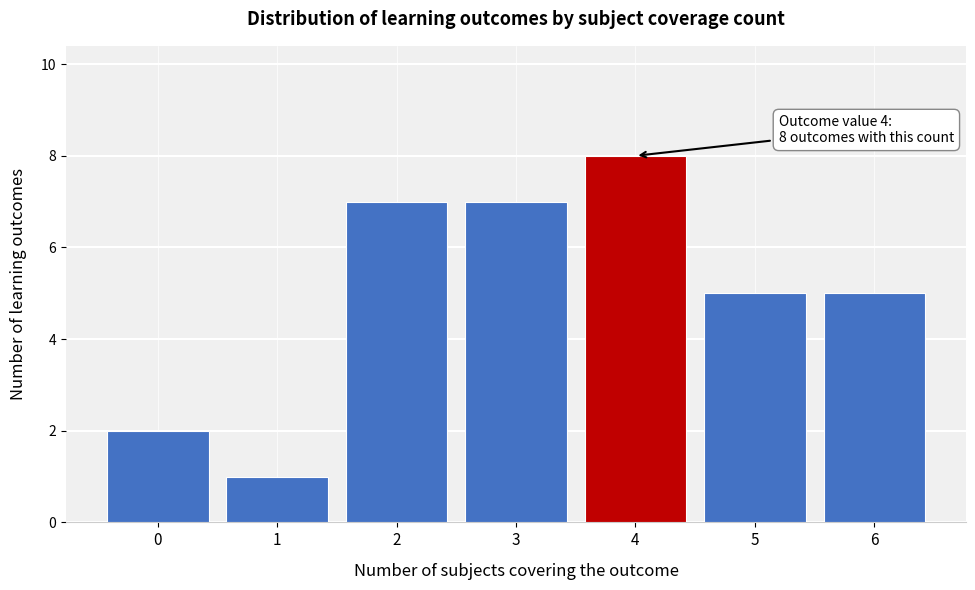

Reading right to left, list all the values displayed in this chart.

5	5	8	7	7	1	2